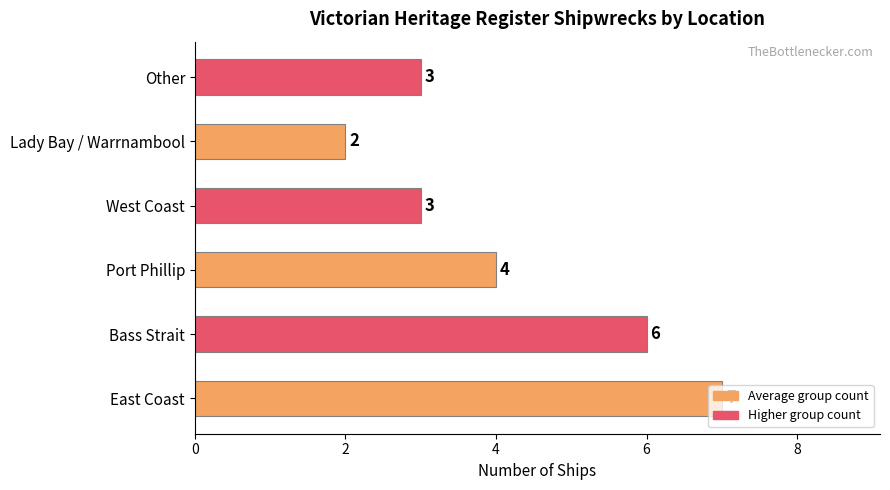

What is the change in value from East Coast to West Coast?

-4